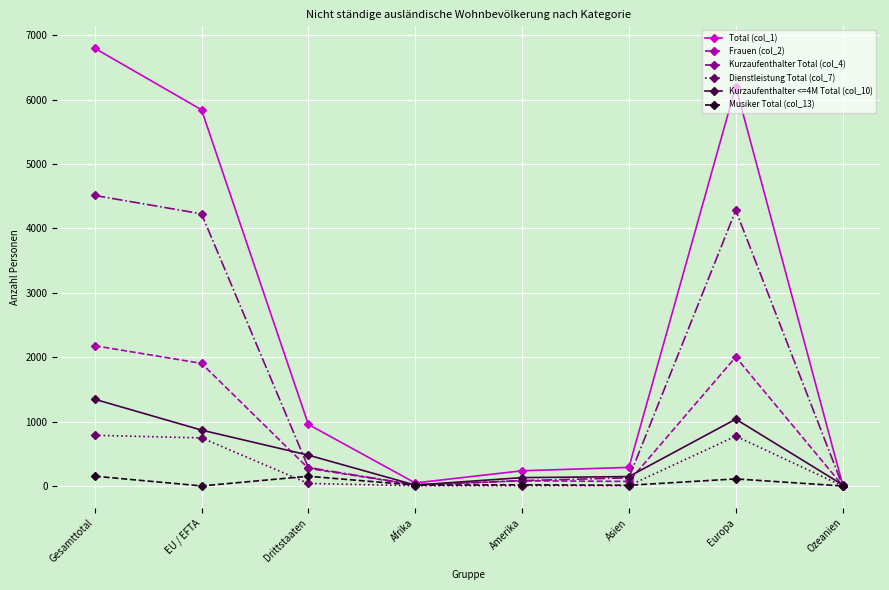

Rank the series by their maximum value, from highest to lowest.

Total (col_1), Kurzaufenthalter Total (col_4), Frauen (col_2), Kurzaufenthalter <=4M Total (col_10), Dienstleistung Total (col_7), Musiker Total (col_13)